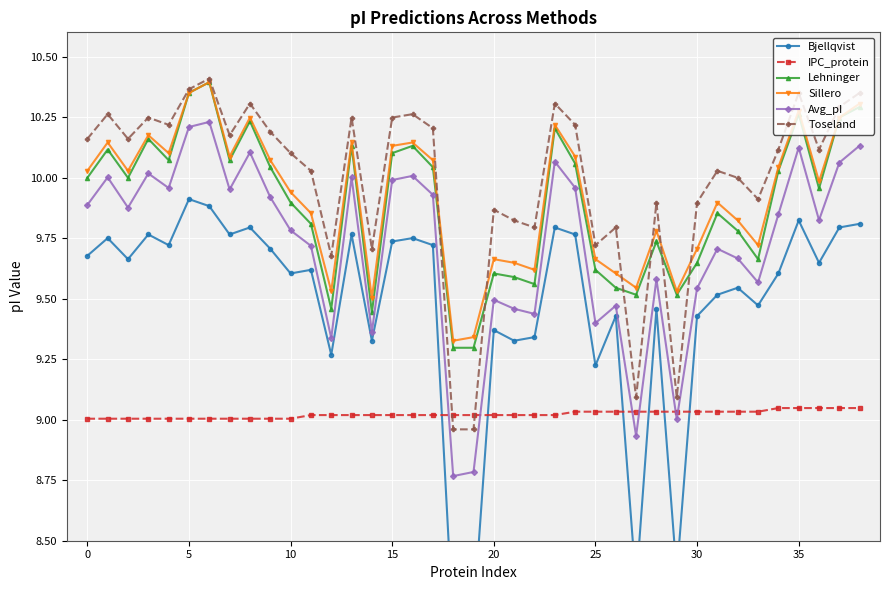

How many lines are shown in the chart?

6